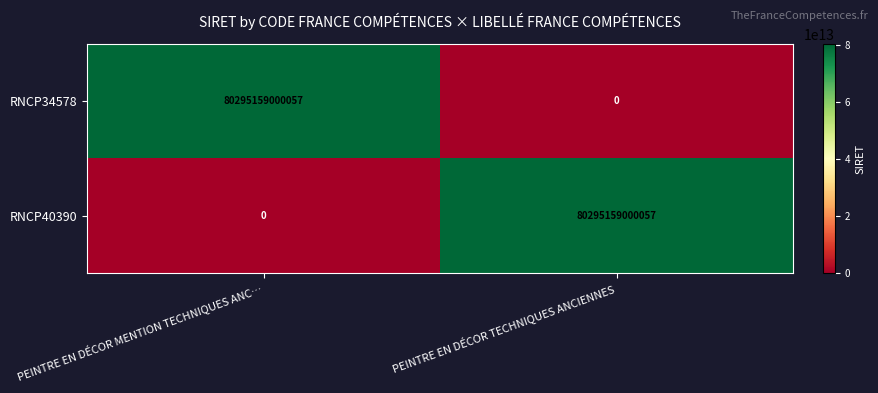

Rank the series at PEINTRE EN DÉCOR TECHNIQUES ANCIENNES from highest to lowest value.

RNCP40390, RNCP34578